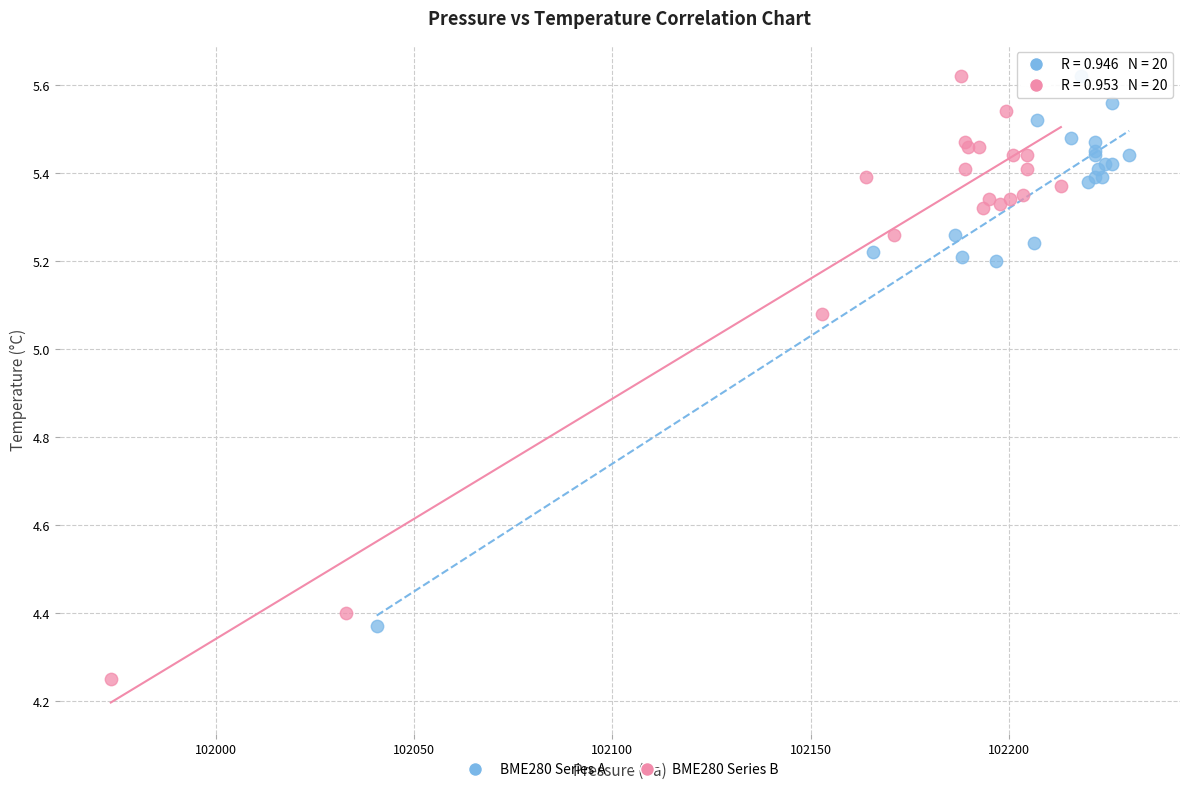

Which series contains the lowest Y value?

BME280 Series B